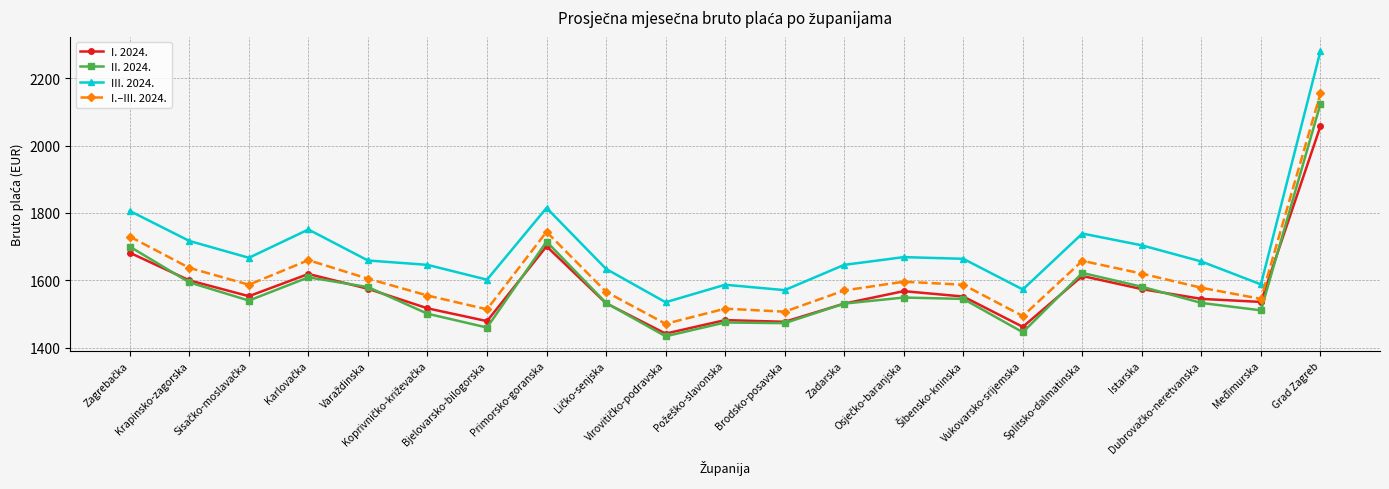

True or false: II. 2024. has more than 0 interior local peaks.

True